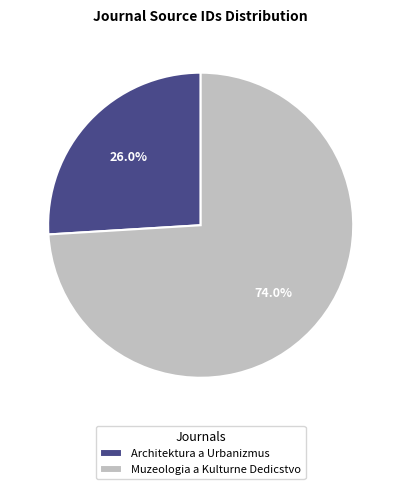

What percentage do Muzeologia a Kulturne Dedicstvo and Architektura a Urbanizmus together represent?

100.0%